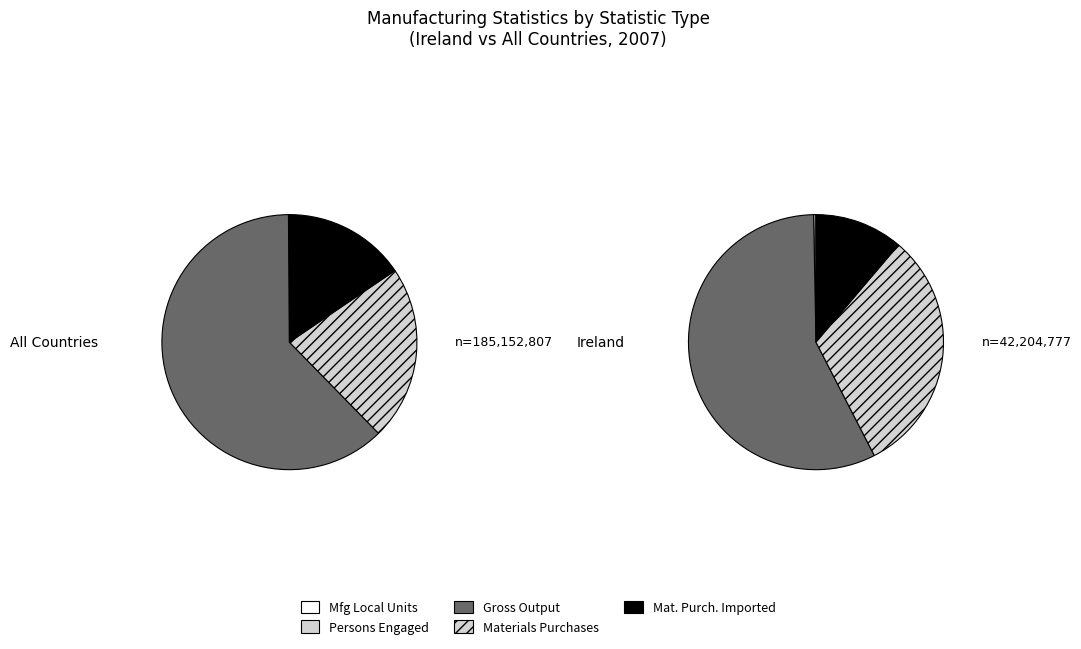

What is the spread (max minus min) of values at All countries?

115153251